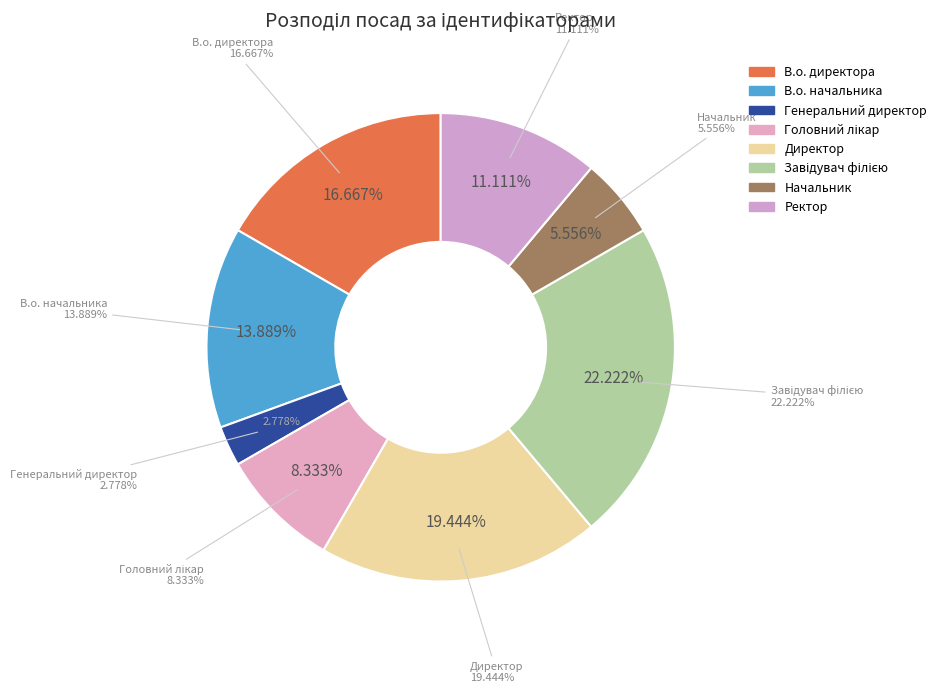

What portion of the pie excludes Головний лікар?

91.7%